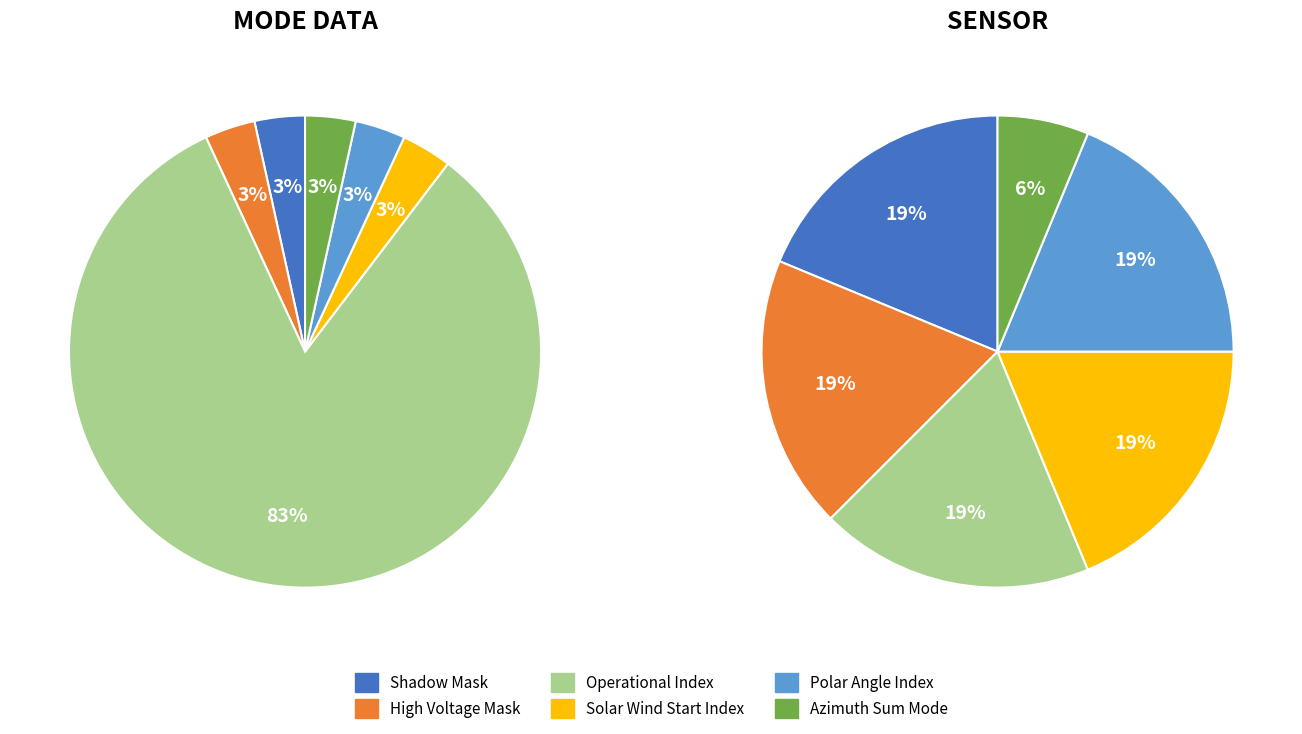

What is the largest slice in the pie chart?

Operational Index